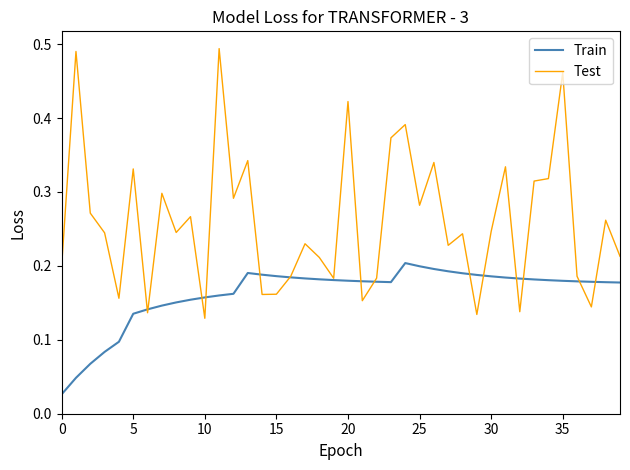

Which series has the widest spread of values?

Test